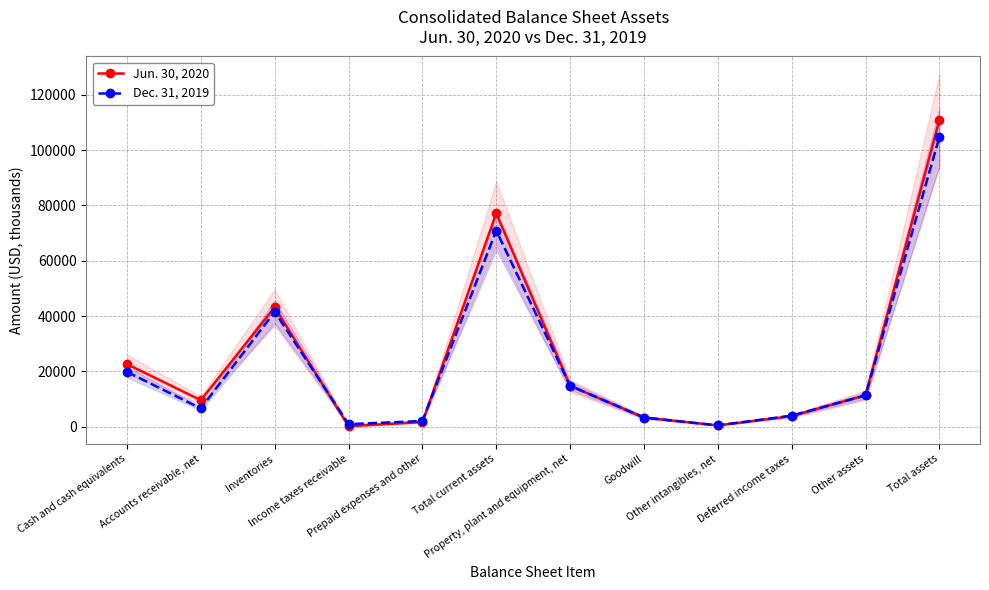

What are all the series names shown in the legend?

Jun. 30, 2020, Dec. 31, 2019